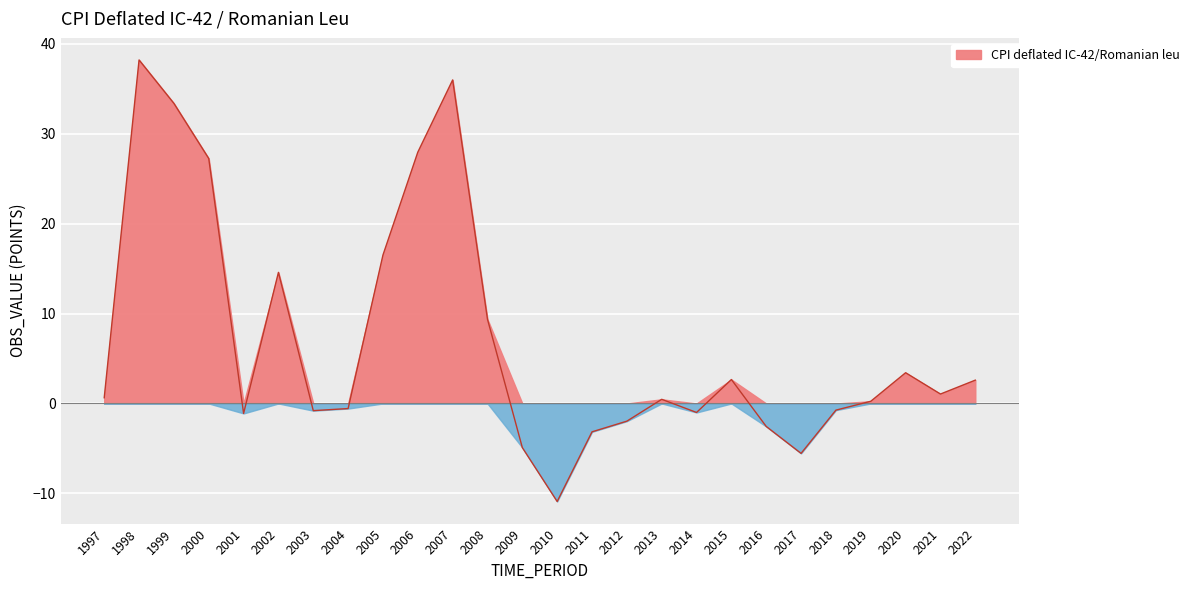

What is the maximum value shown in the chart?

38.2